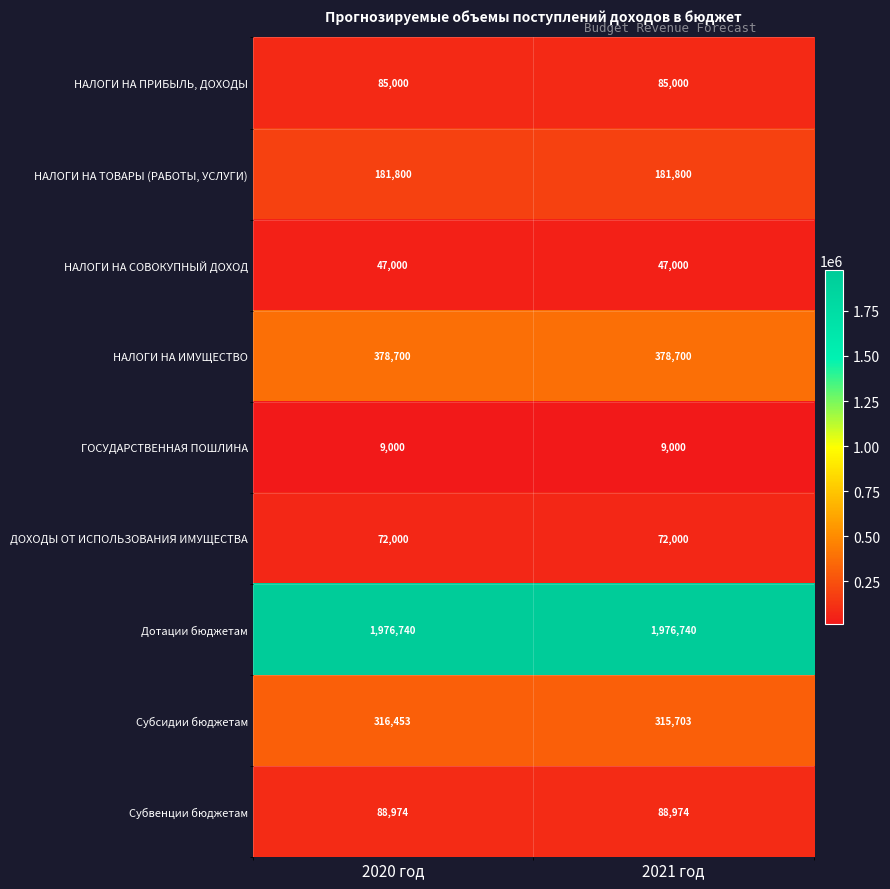

What is the maximum value for Дотации бюджетам?

1976740